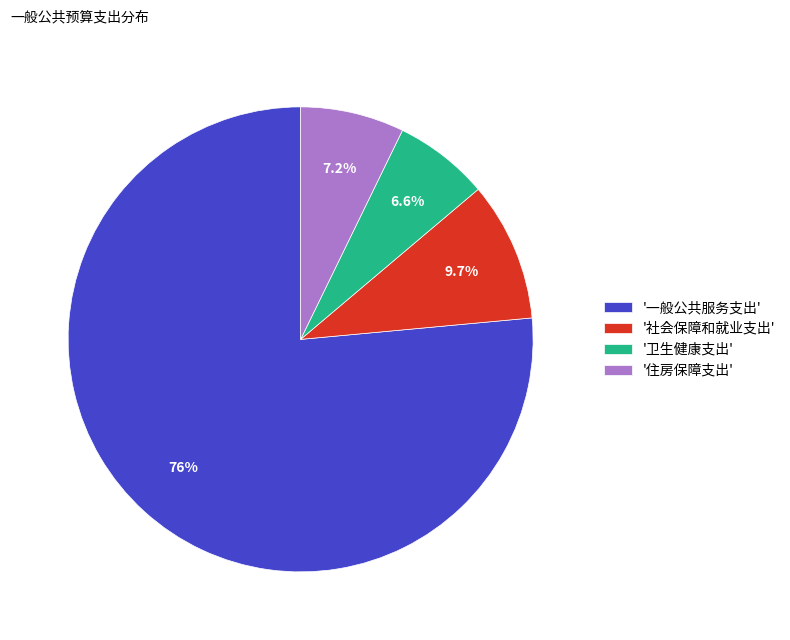

How much of the chart is everything except '住房保障支出'?

92.8%